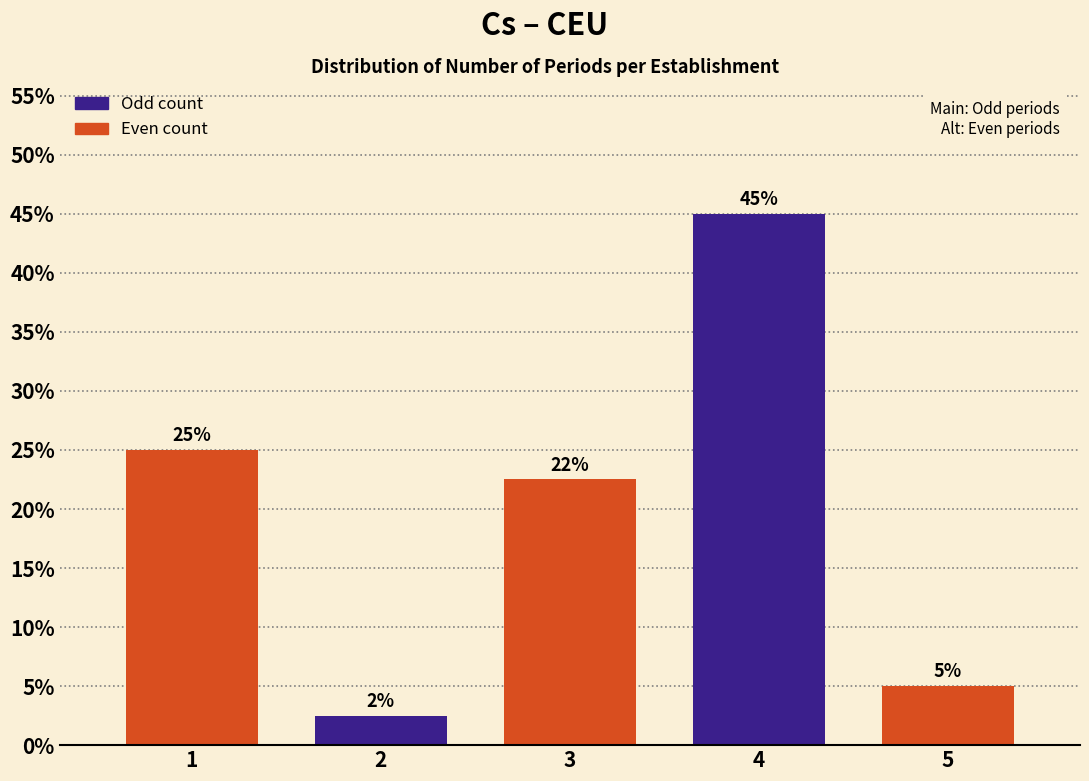

What value does the data have at 4?

45.0